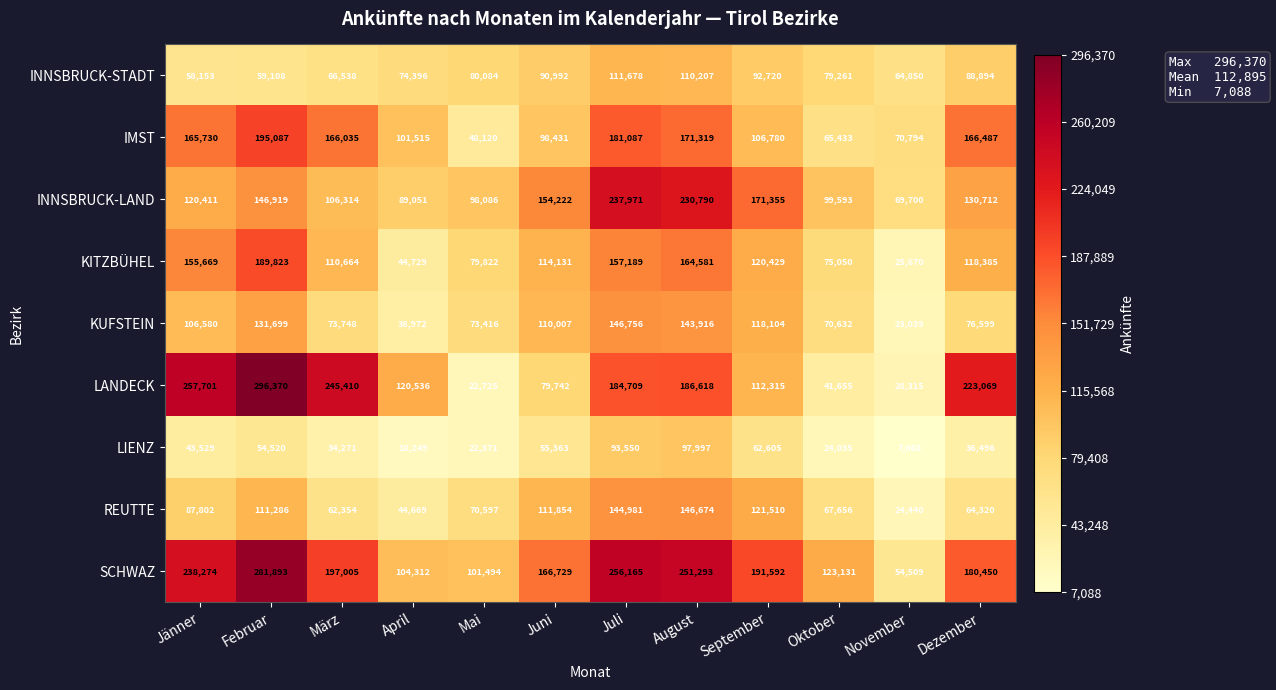

At how many categories does at least one series exceed 117715?

10